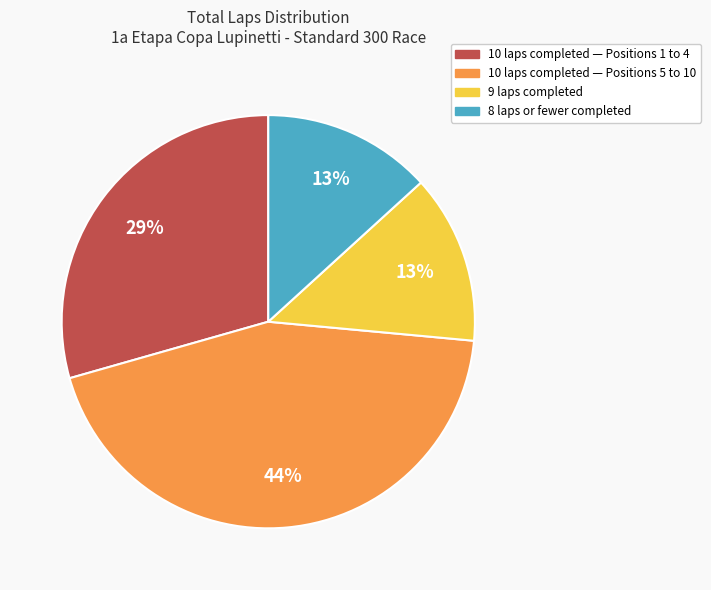

To the nearest percent, what is the average slice percentage?

25%